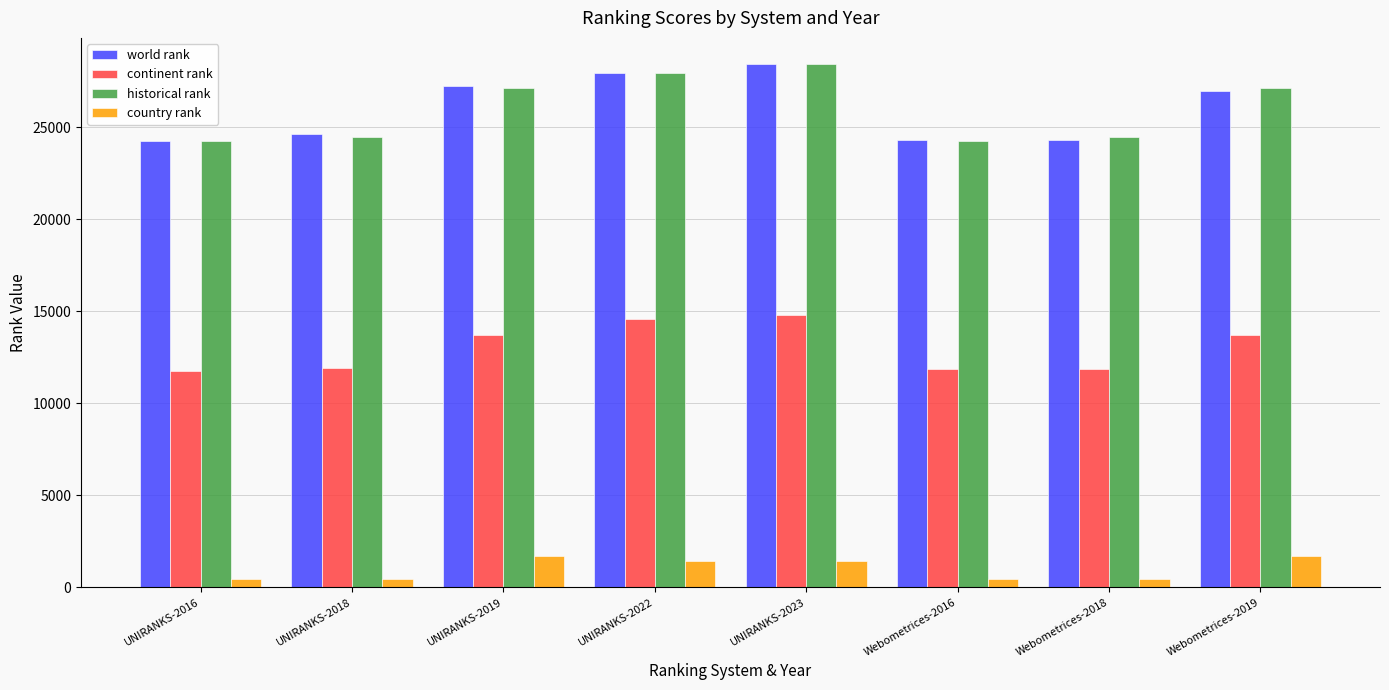

At which category does the chart reach its peak across all series?

UNIRANKS-2023